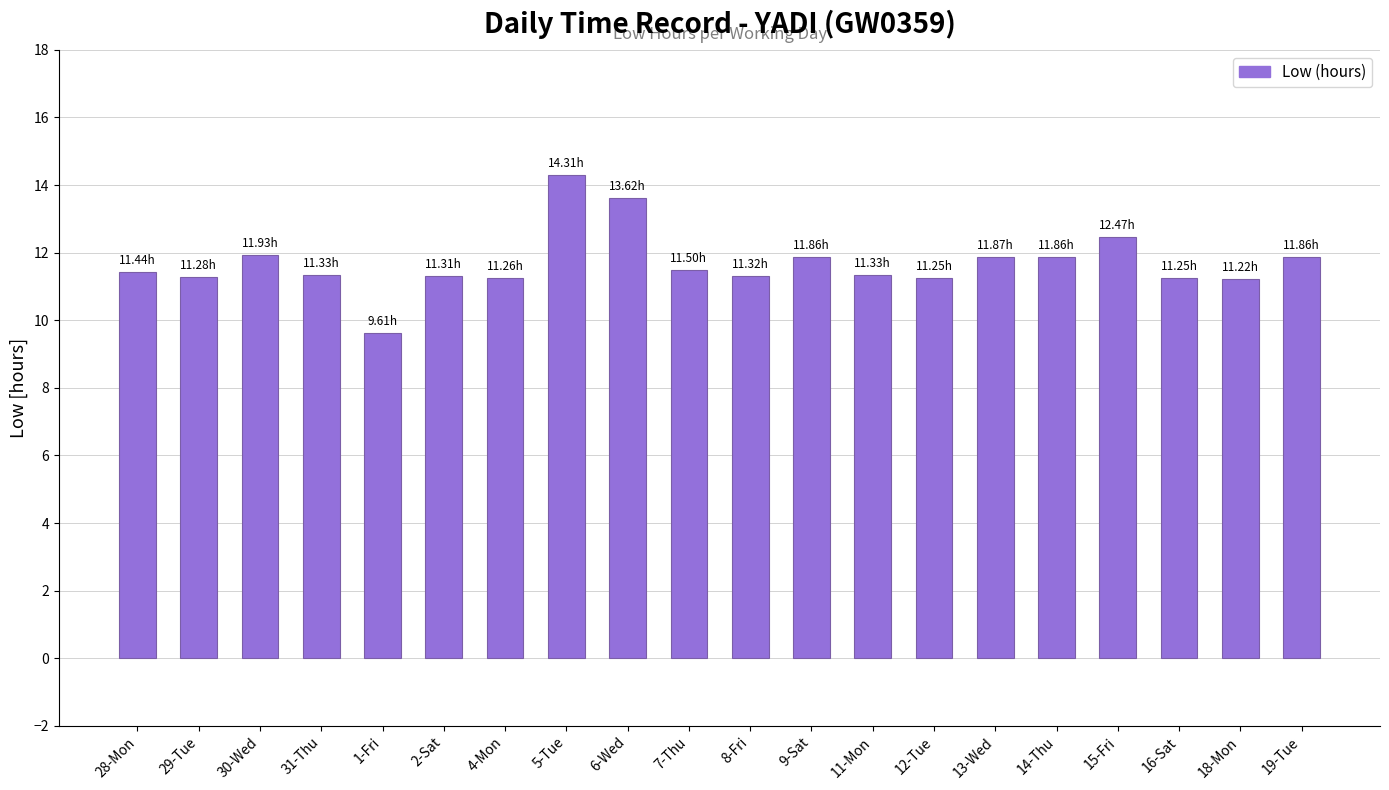

Which label corresponds to the largest value in the chart?

5-Tue